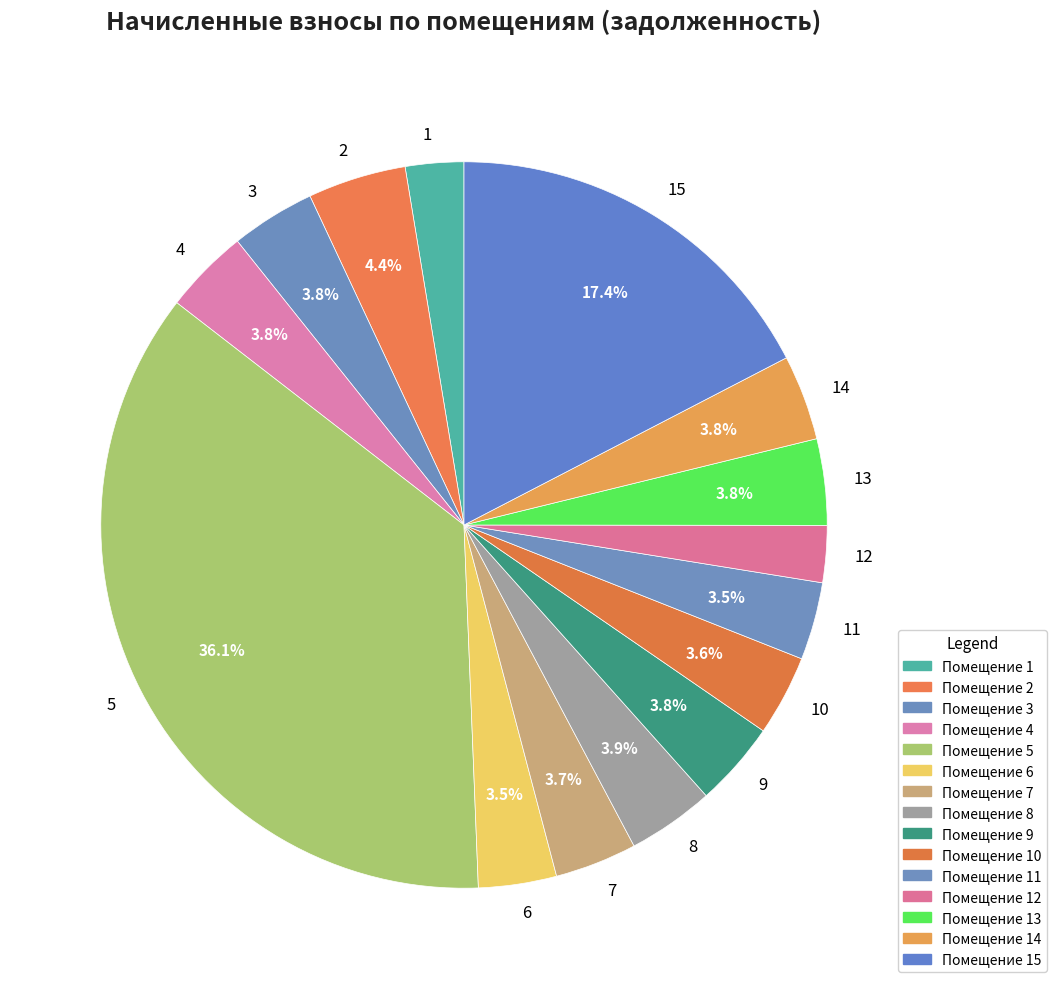

Which category has the biggest portion of the pie?

5